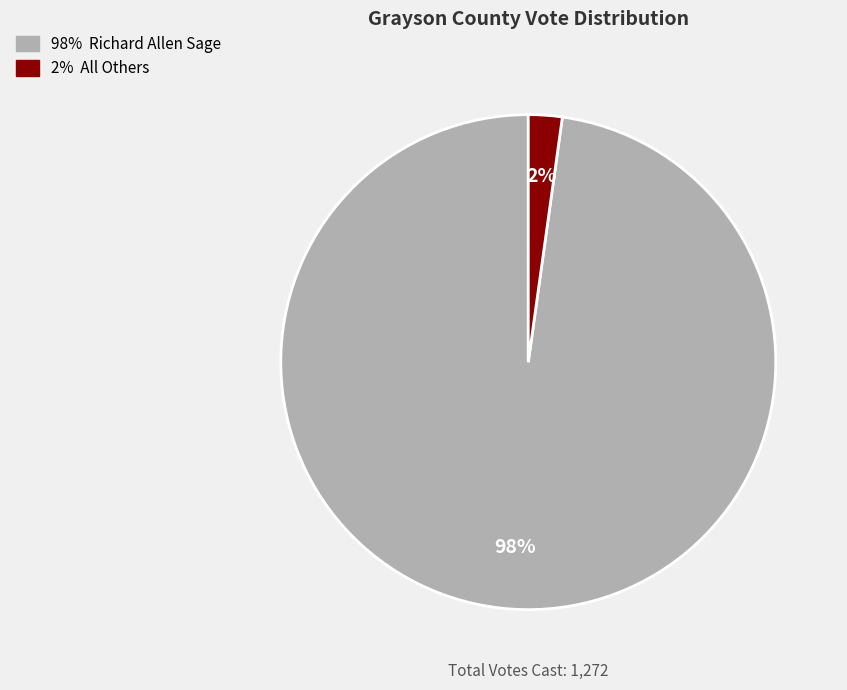

To the nearest percent, what is the difference between the largest and smallest slice percentages?

96%